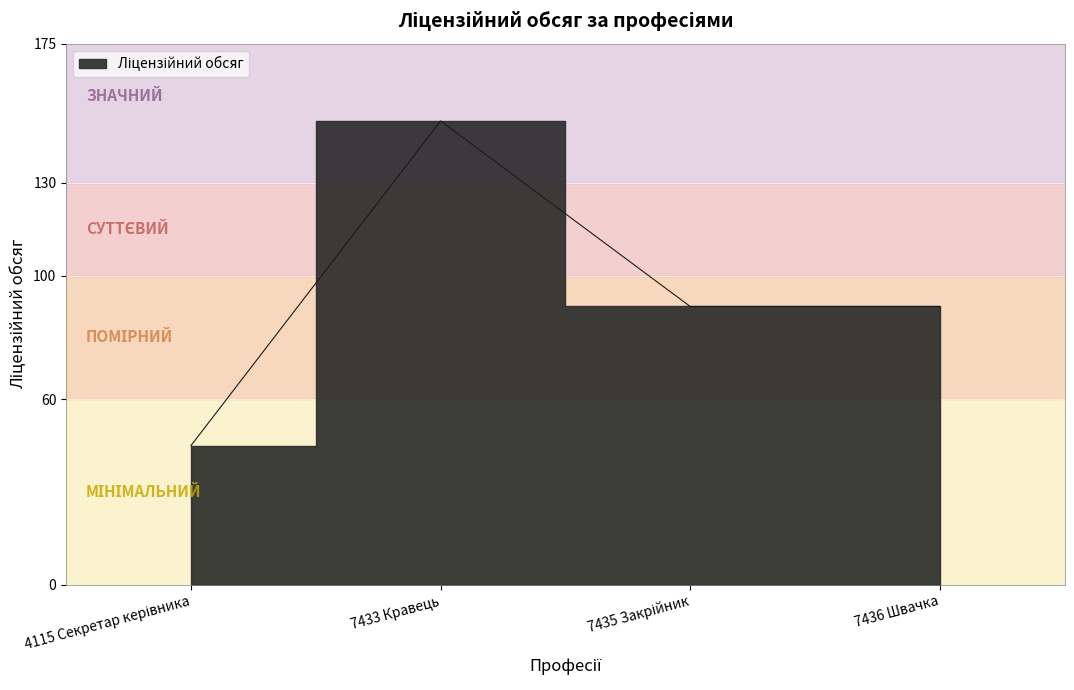

Count the number of data series in this chart.

1